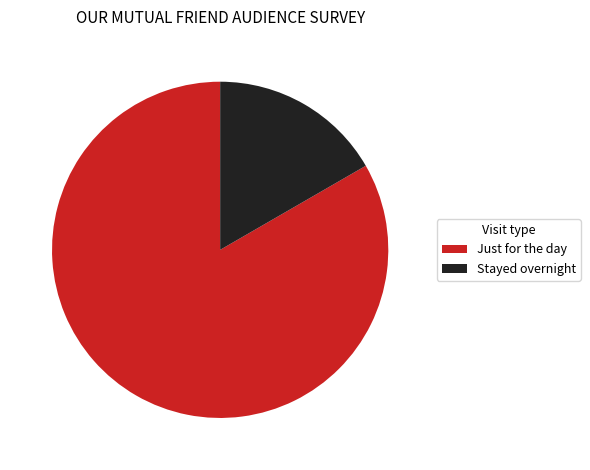

Does Stayed overnight represent more than half of the total?

No